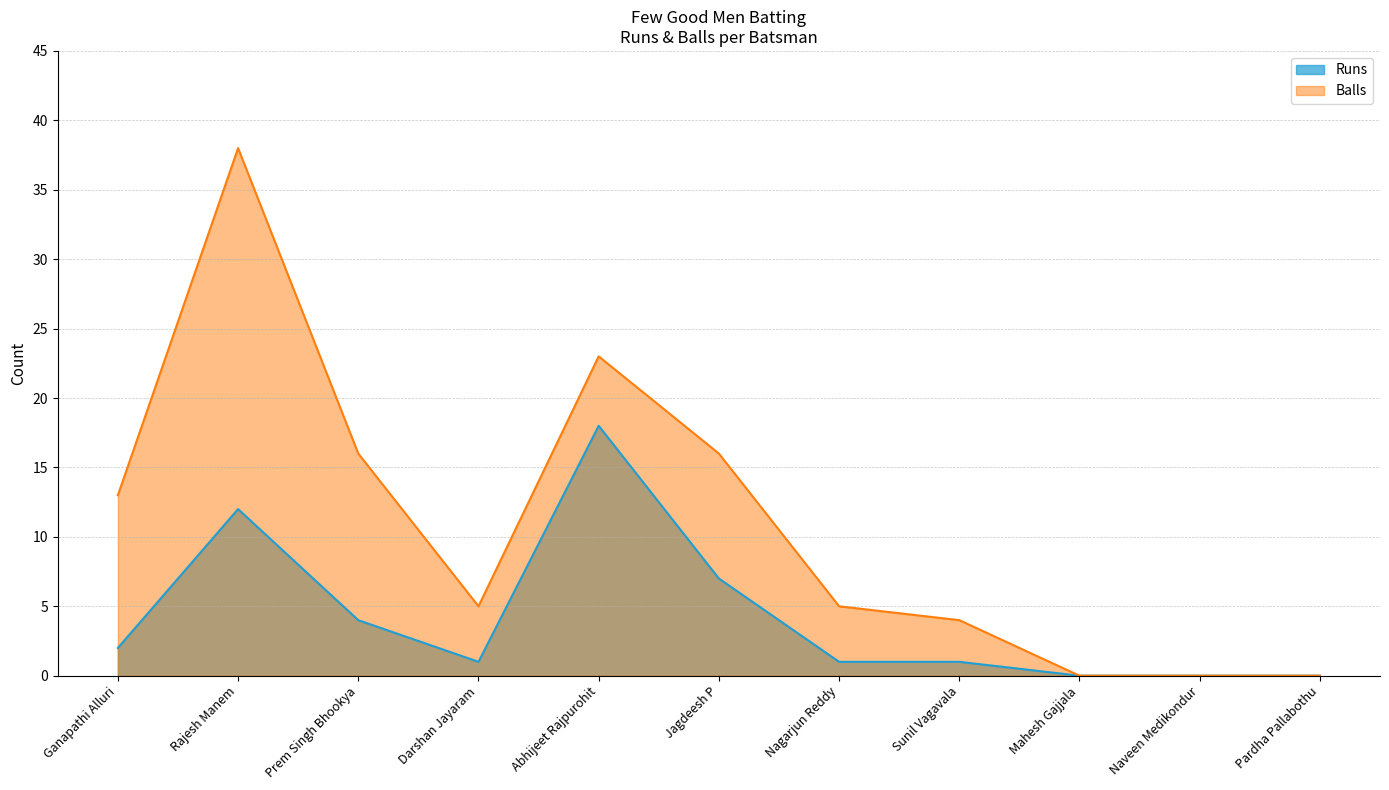

What is the value of the Balls point at the 3rd from the left?

16